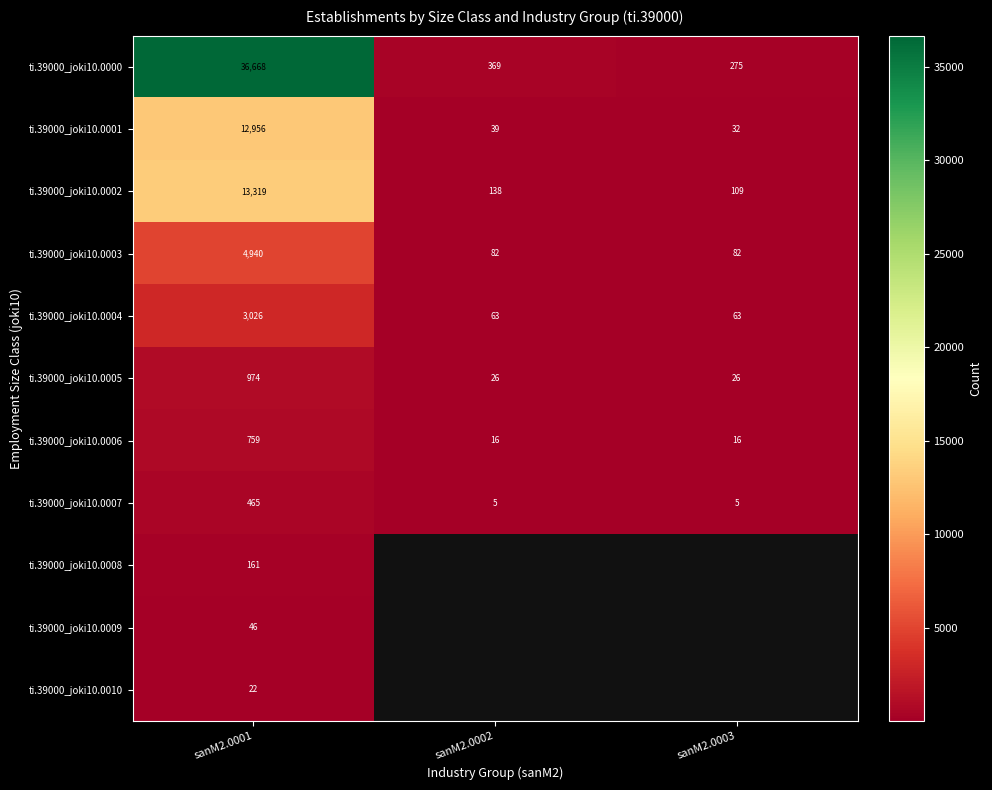

At sanM2.0001, list the series in order from largest to smallest.

ti.39000_joki10.0000, ti.39000_joki10.0002, ti.39000_joki10.0001, ti.39000_joki10.0003, ti.39000_joki10.0004, ti.39000_joki10.0005, ti.39000_joki10.0006, ti.39000_joki10.0007, ti.39000_joki10.0008, ti.39000_joki10.0009, ti.39000_joki10.0010